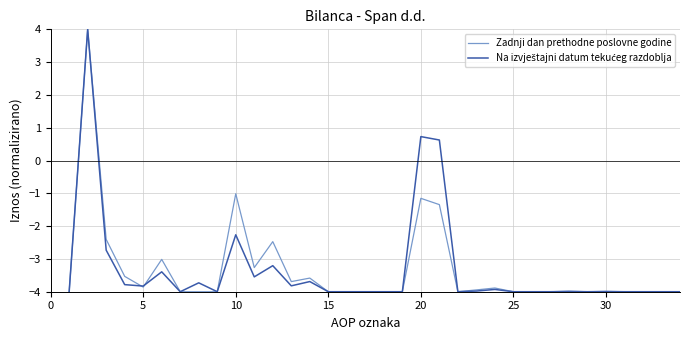

What is the smallest value displayed?

-4.0